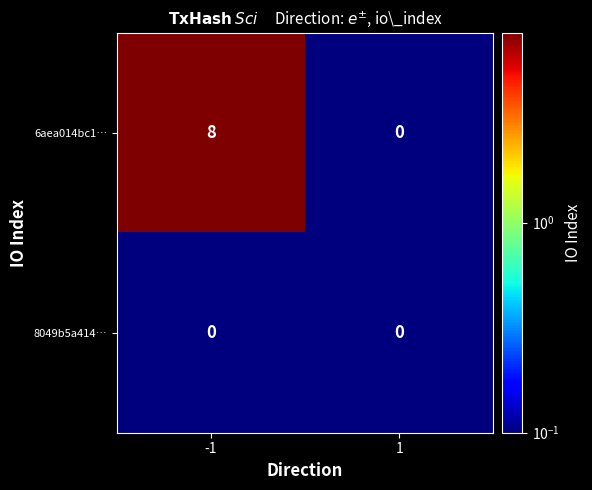

Count the number of data series in this chart.

2